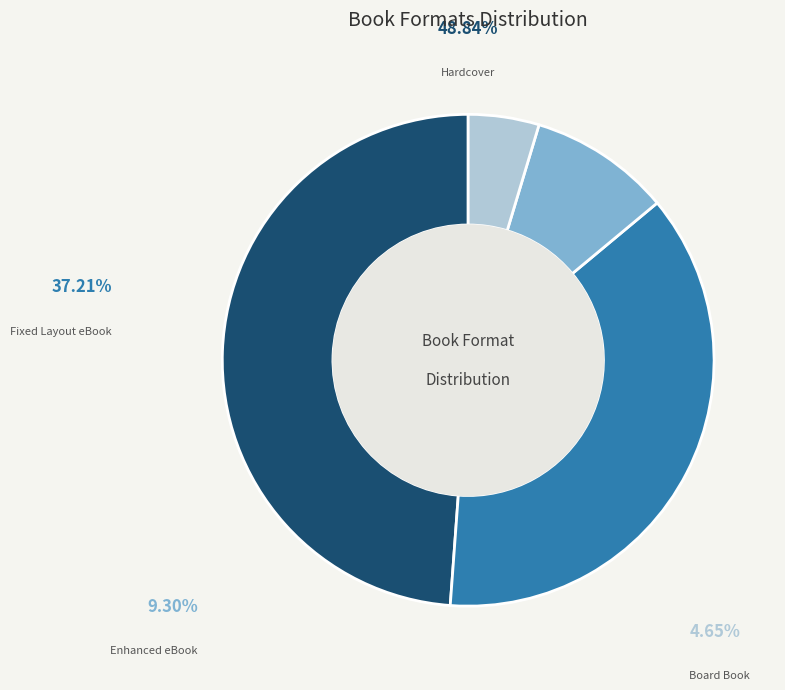

Rank the categories by value from lowest to highest.

Board Book, Enhanced eBook, Fixed Layout eBook, Hardcover